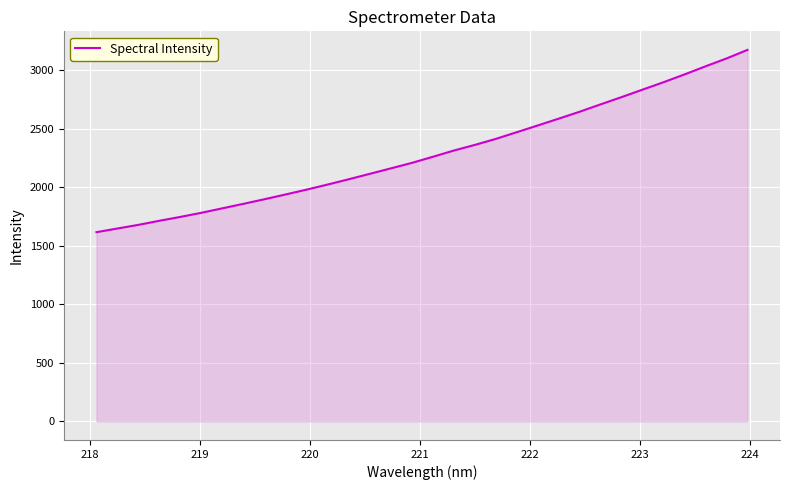

What is the difference between the maximum and minimum values?

1557.7